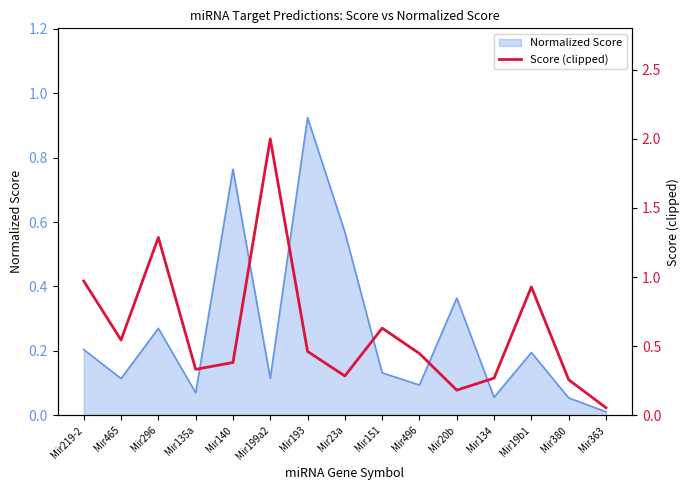

What is the greatest value displayed?

2.0